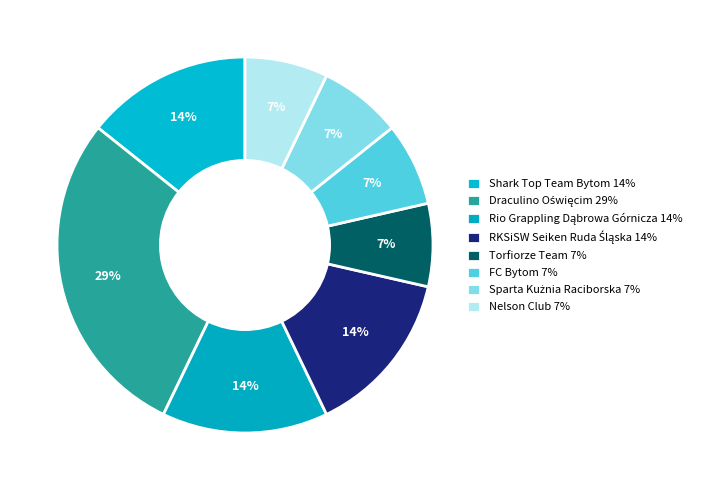

How much of the chart is everything except Rio Grappling Dąbrowa Górnicza?

85.7%